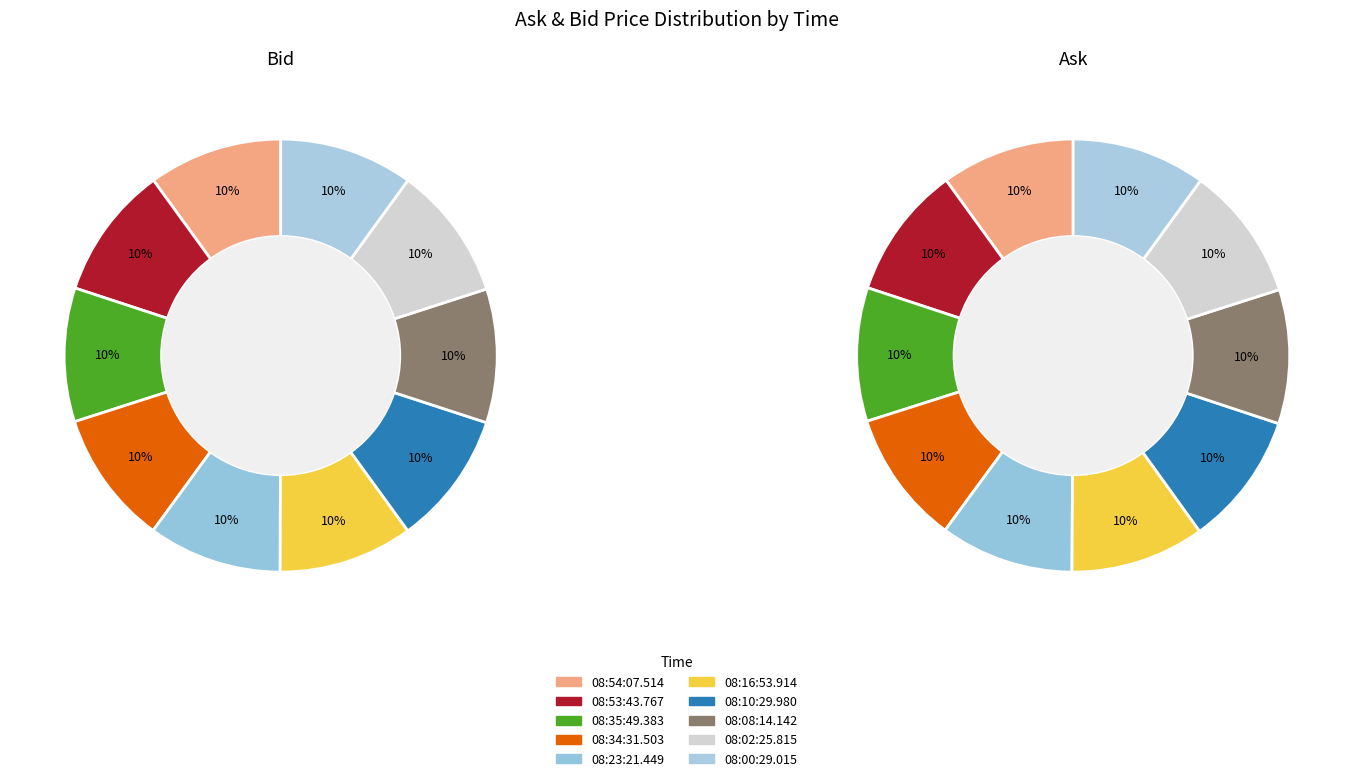

True or false: 8 accounts for 4% of the total.

False